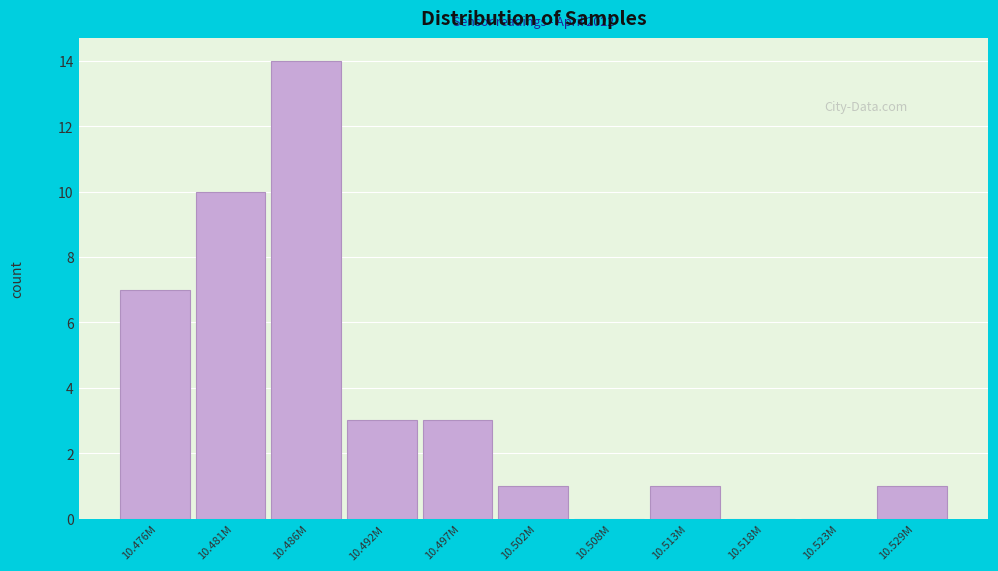

Reading left to right, what are all the values shown in this chart?

10.476M=7	10.481M=10	10.486M=14	10.492M=3	10.497M=3	10.502M=1	10.508M=0	10.513M=1	10.518M=0	10.523M=0	10.529M=1